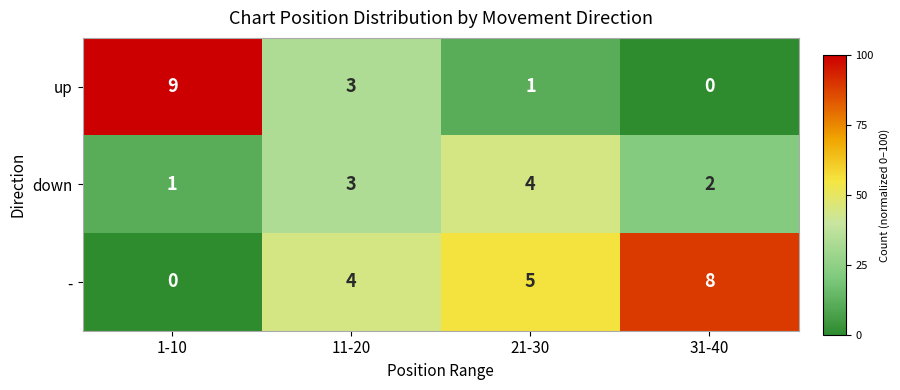

Which series has the largest total across all categories?

-